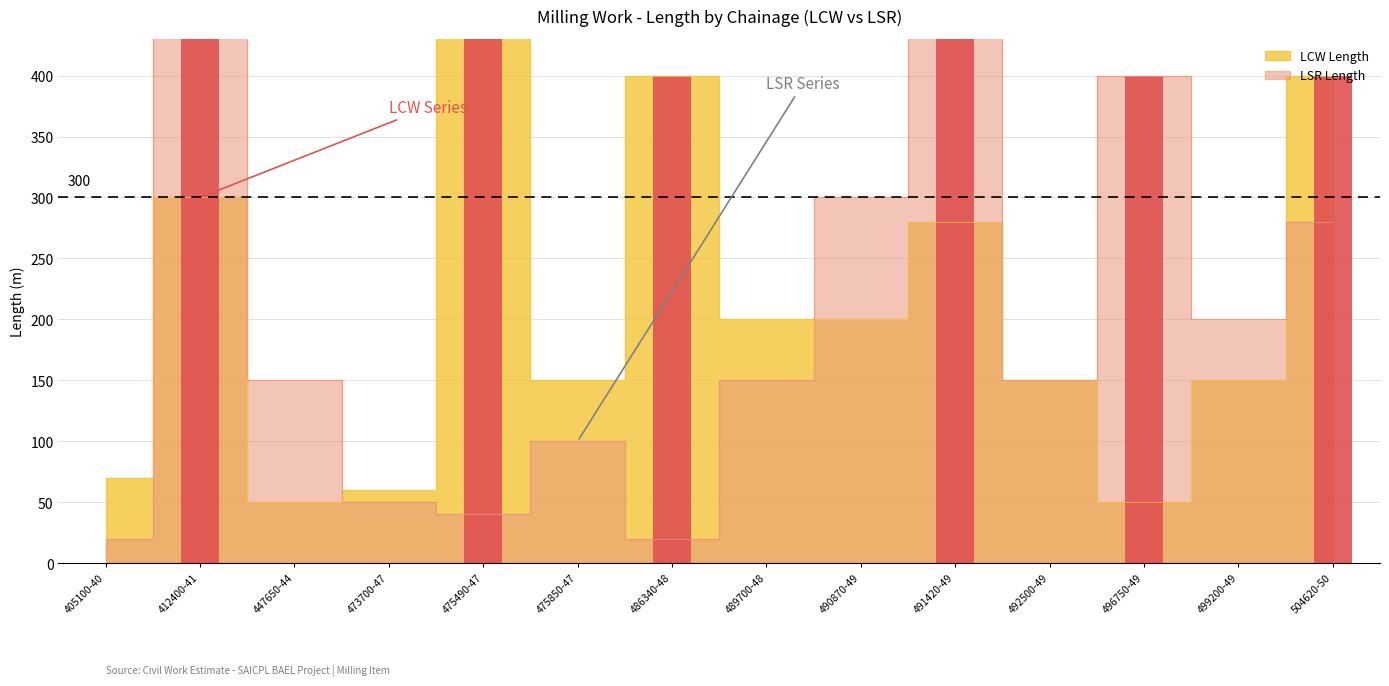

Between 490870-49 and 447650-44, which is larger?

490870-49